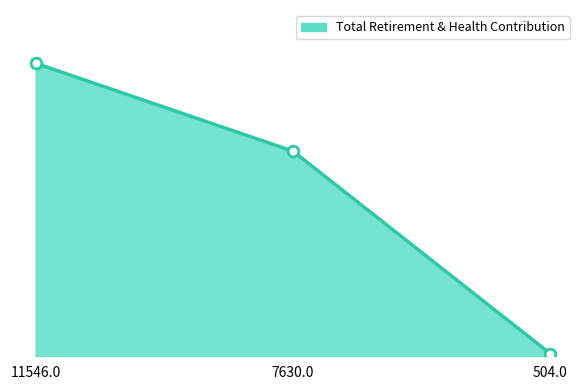

Does the chart have visible grid lines?

No